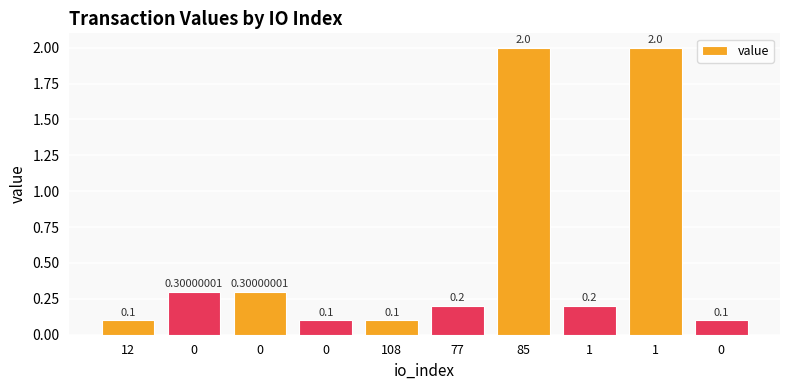

Reading left to right, list all the values displayed in this chart.

0.1	0.3	0.3	0.1	0.1	0.2	2.0	0.2	2.0	0.1